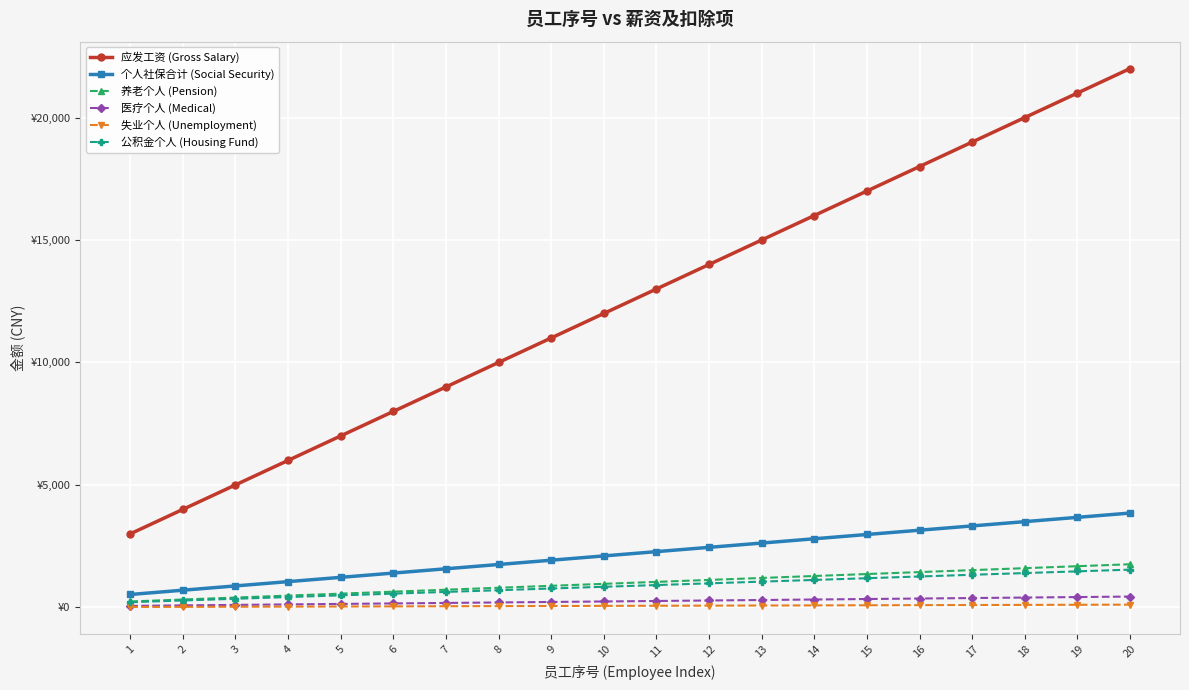

What is the value of the 养老个人 (Pension) point at the 7th from the left?

720